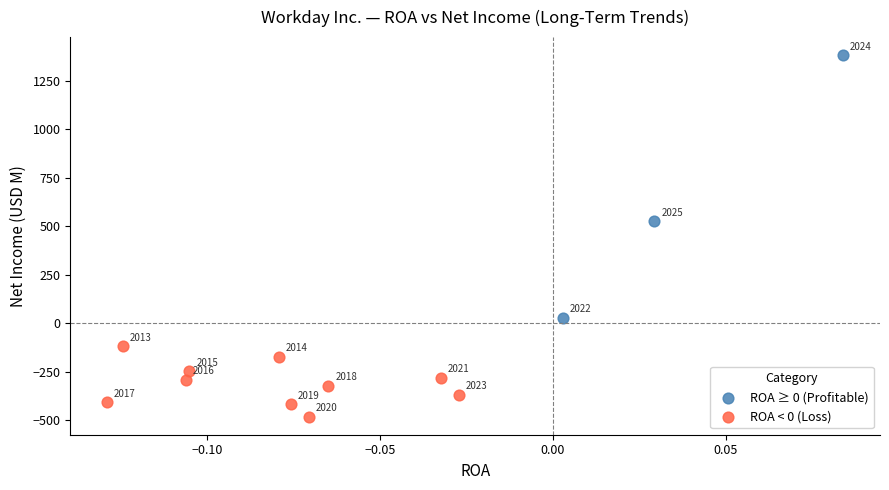

Which series reaches the minimum Y coordinate?

ROA < 0 (Loss)